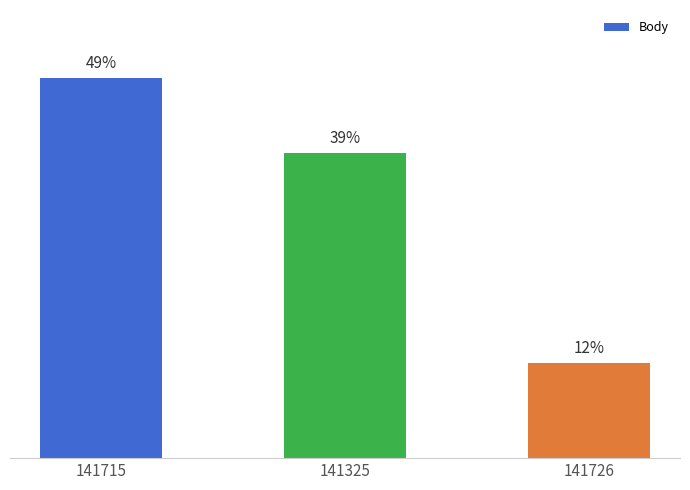

Does the chart contain any negative values?

No